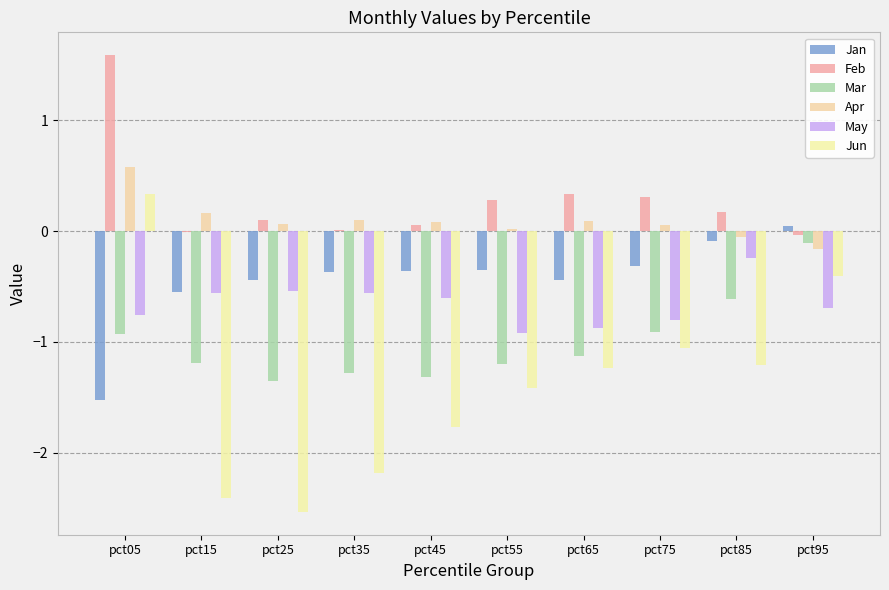

Is it true that May equals -0.9 at pct55?

True